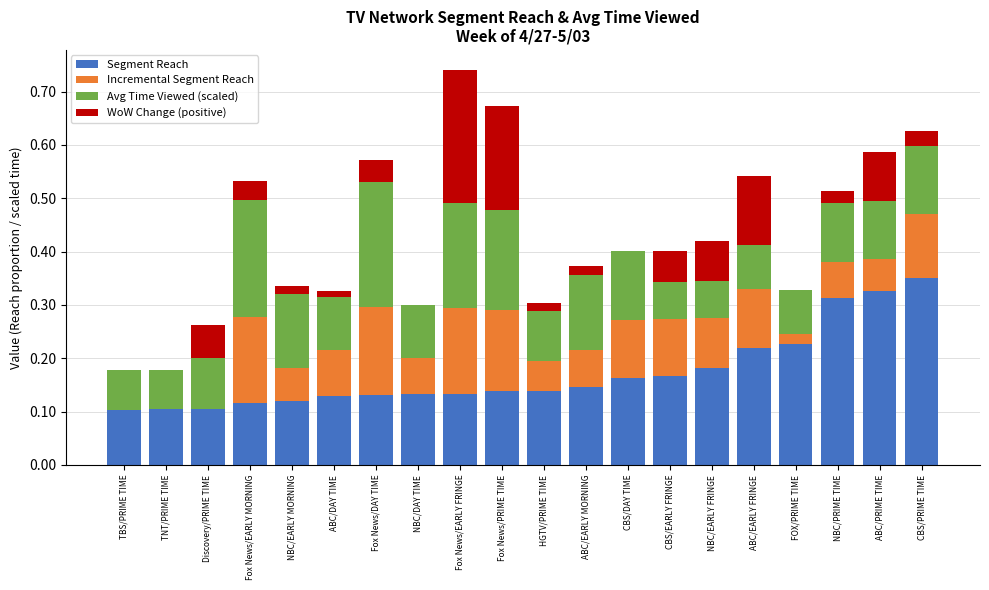

At which category is the sum across all series the highest?

Fox News/EARLY FRINGE